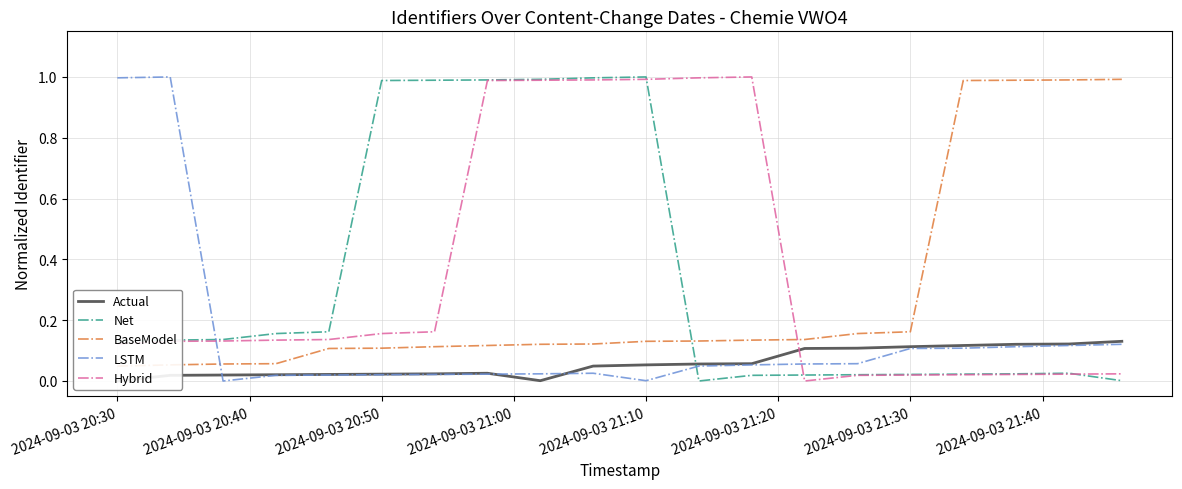

True or false: LSTM and Net intersect in this chart.

True